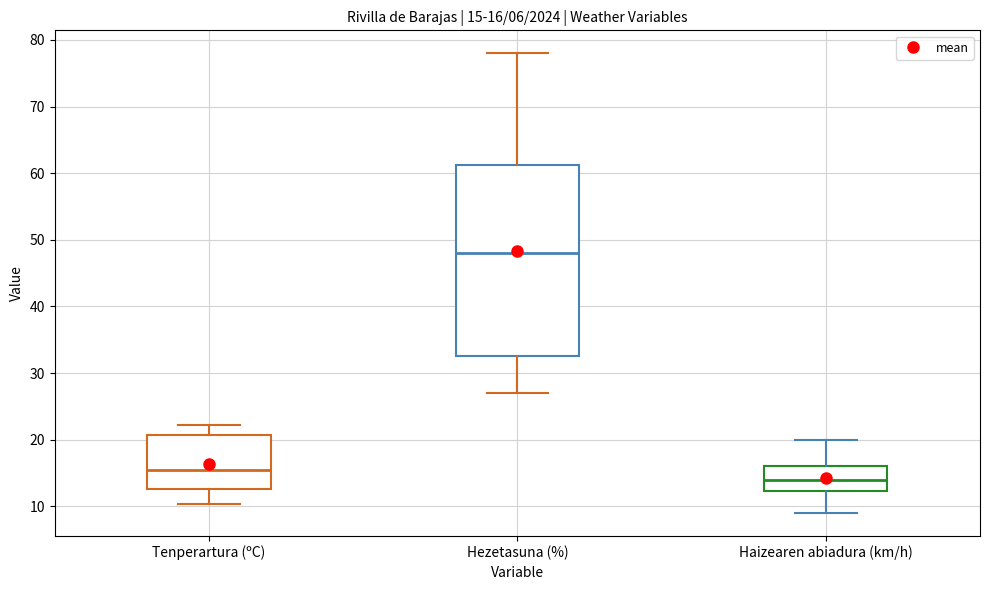

Which box is the tallest, from its lower edge to its upper edge?

Hezetasuna (%)